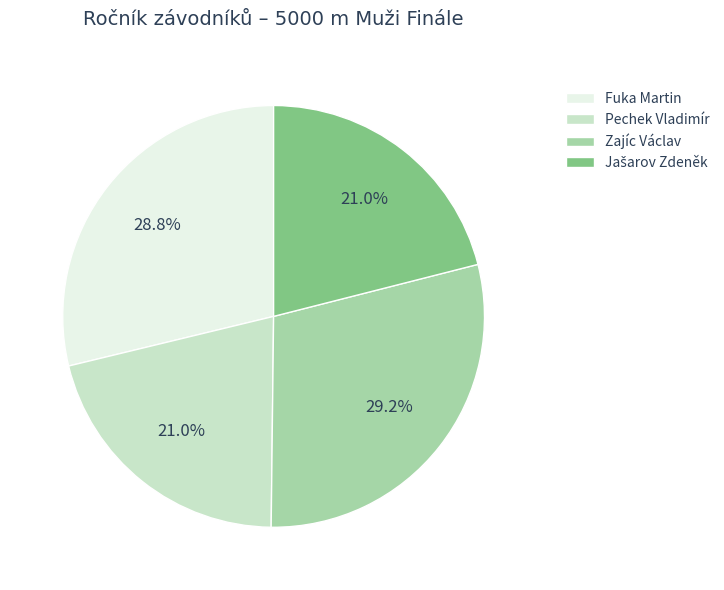

Count the number of slices in the pie.

4